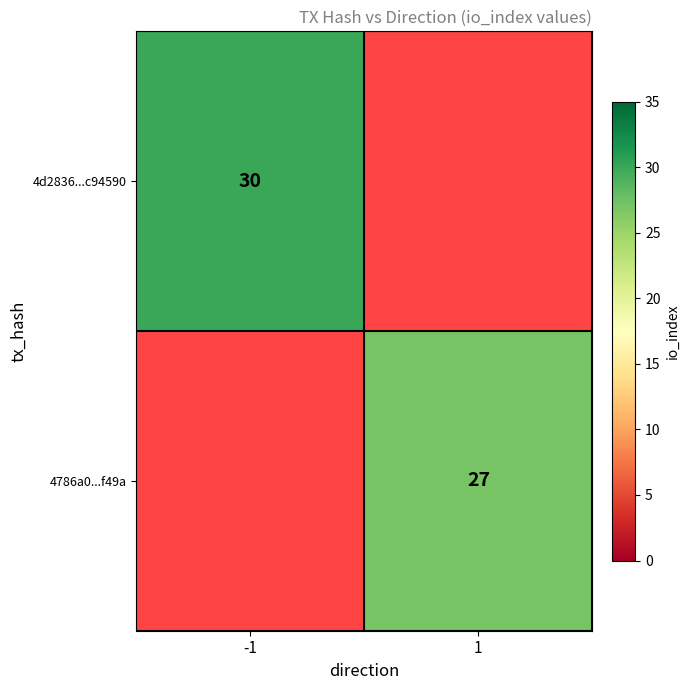

Is it true that 4d2836...c94590 equals 30 at -1?

True